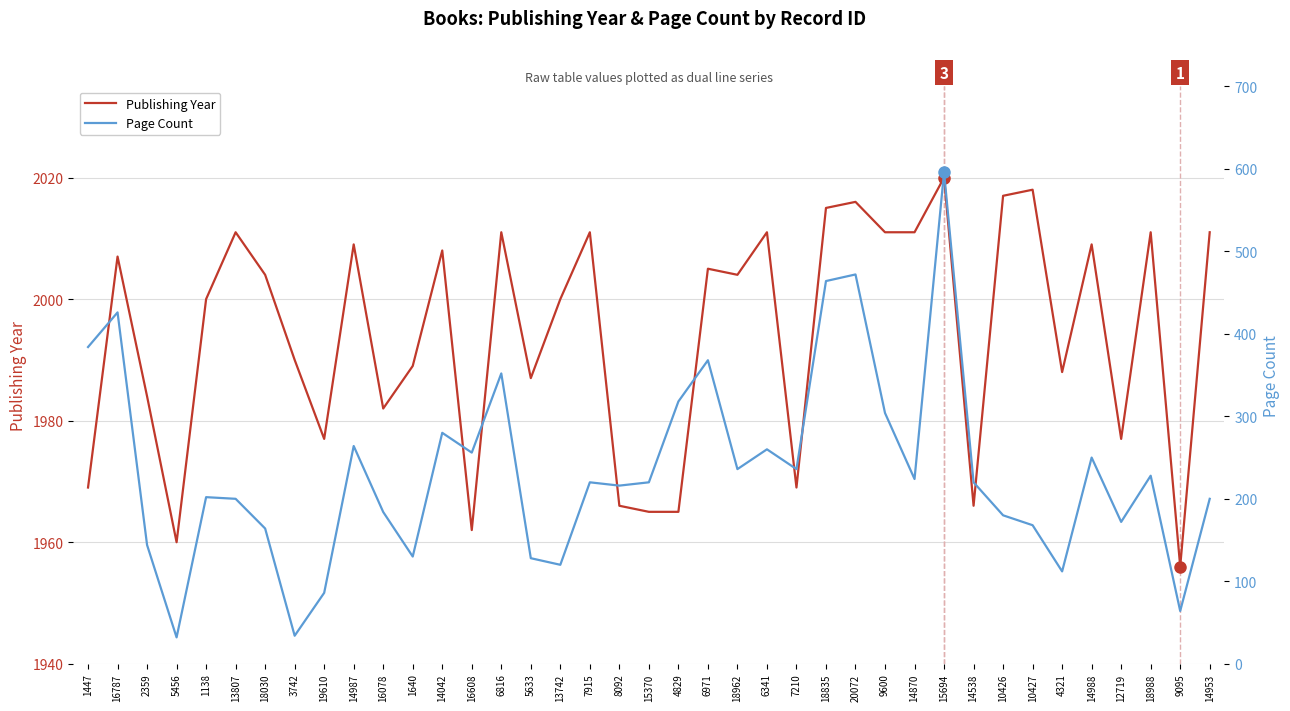

Where is the first local minimum for Page Count?

5456